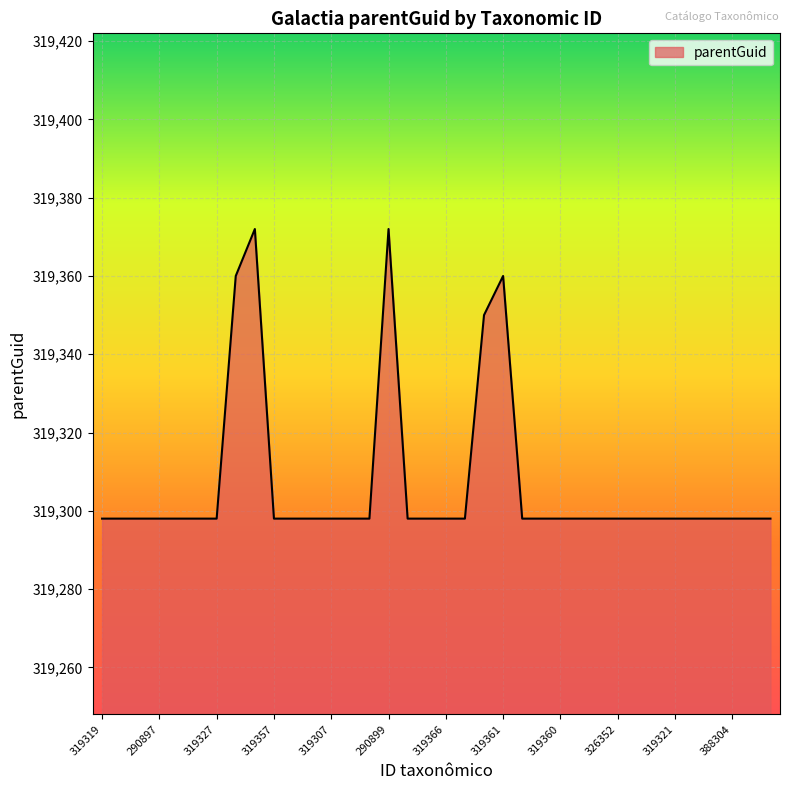

What is the minimum value shown in the chart?

319298